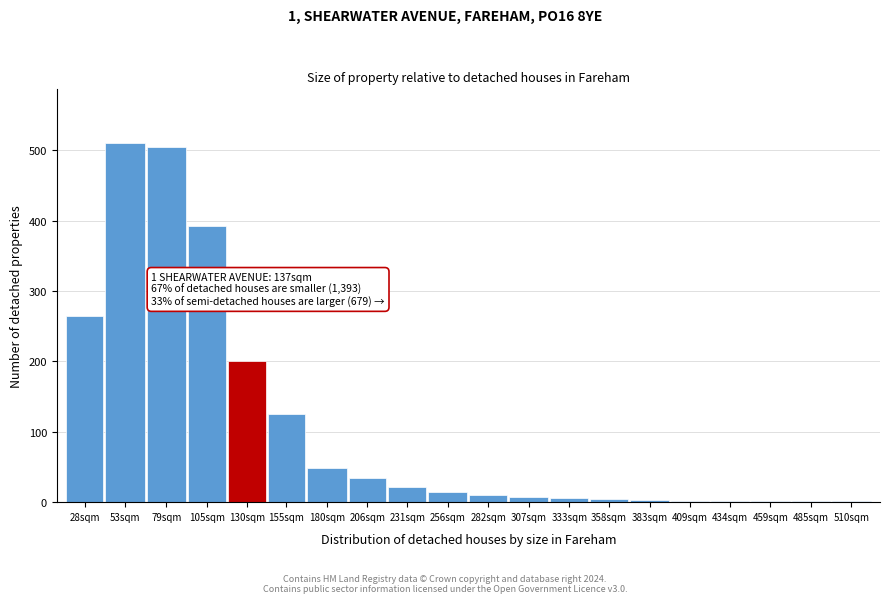

What is the change in value from 155sqm to 231sqm?

-103